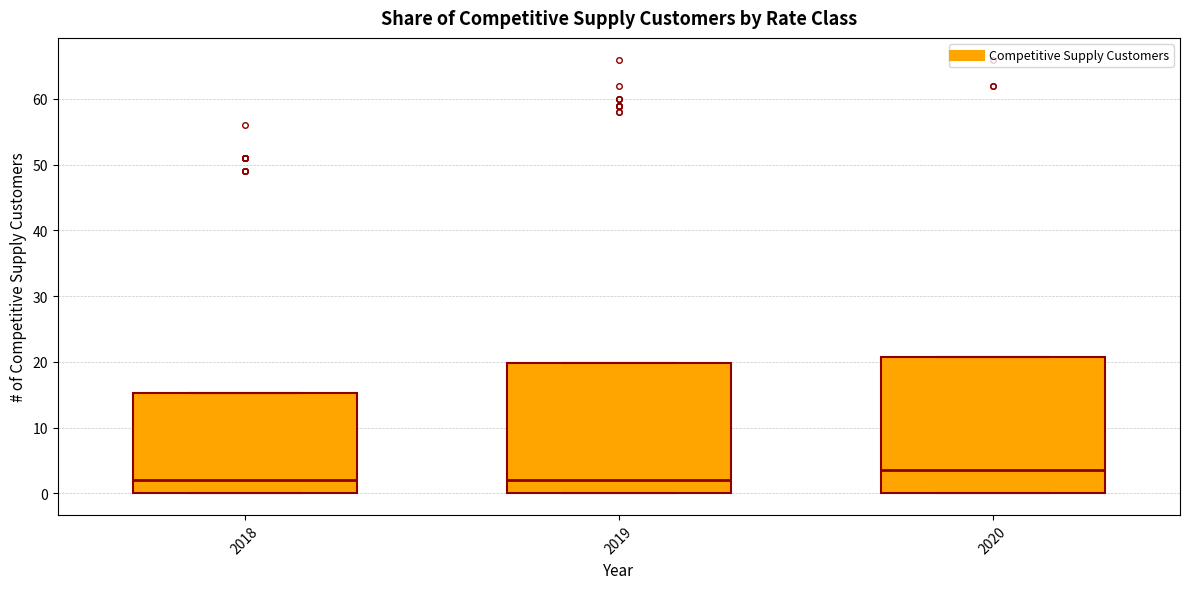

Which box's median line is the highest?

2020